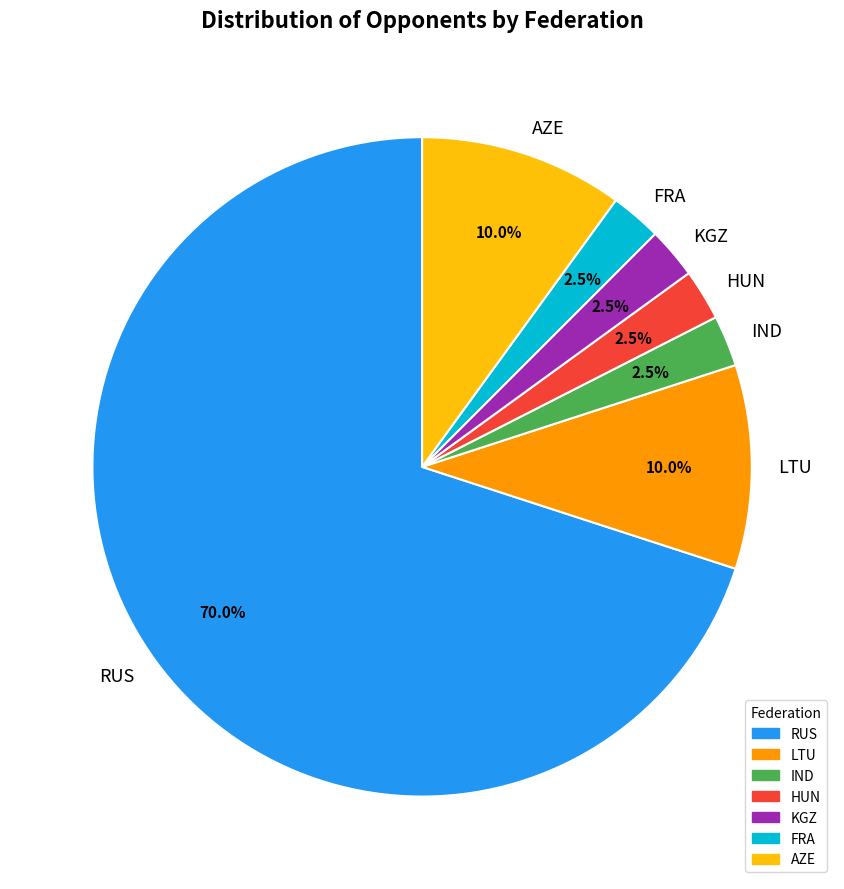

What is the total percentage of HUN and IND?

5.0%